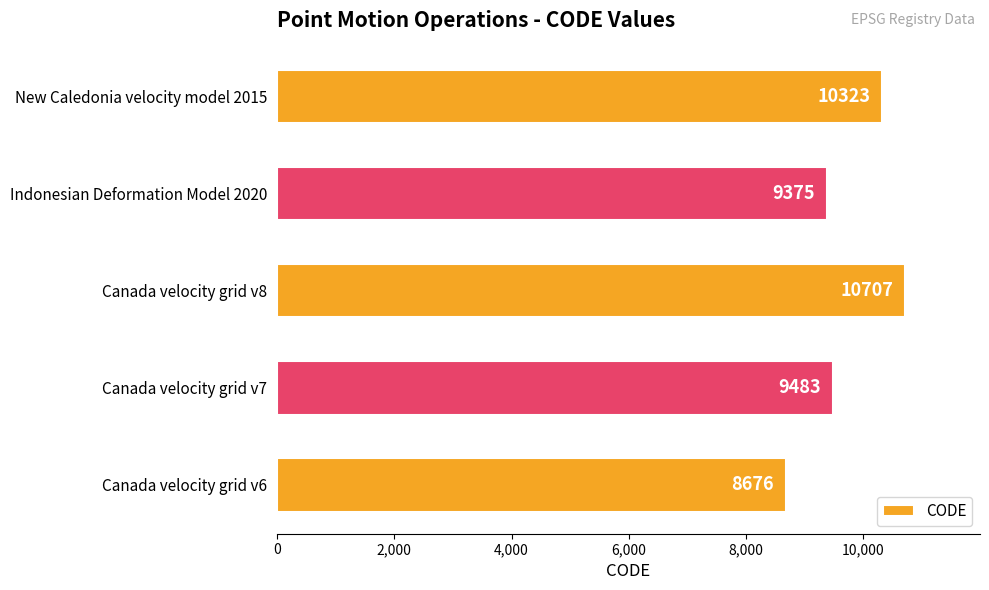

Is it true that the value at Canada velocity grid v8 is 14712?

False